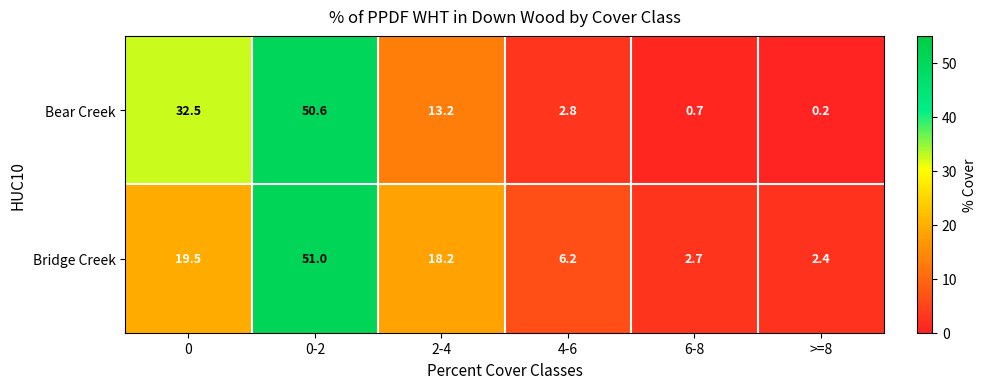

What value does the Bear Creek series have at 2-4?

13.2